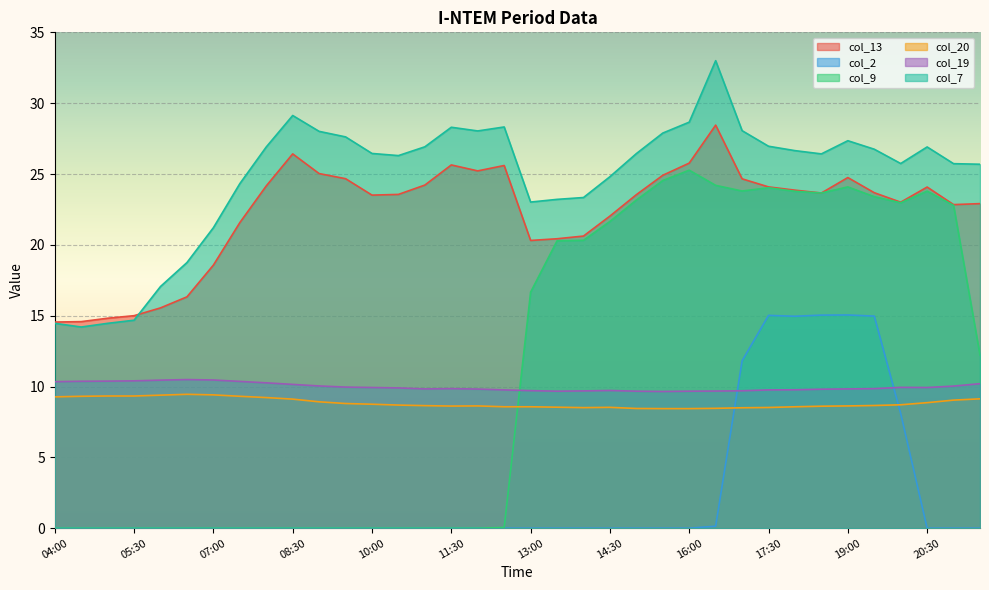

Is the value of col_7 at 16:30 greater than the value of col_9 at 09:30?

Yes